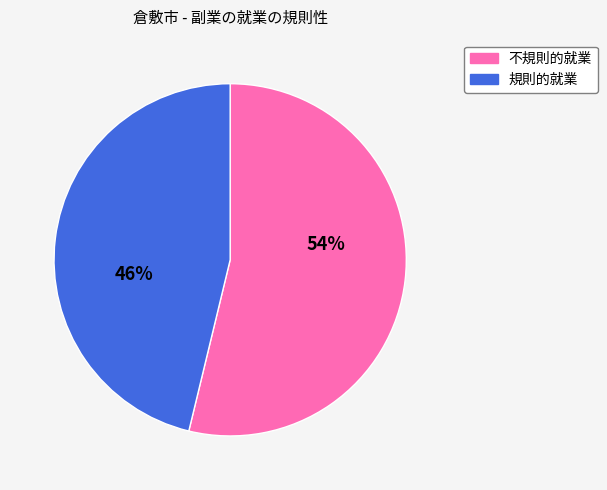

To the nearest percent, what percentage of the pie is 規則的就業?

46%